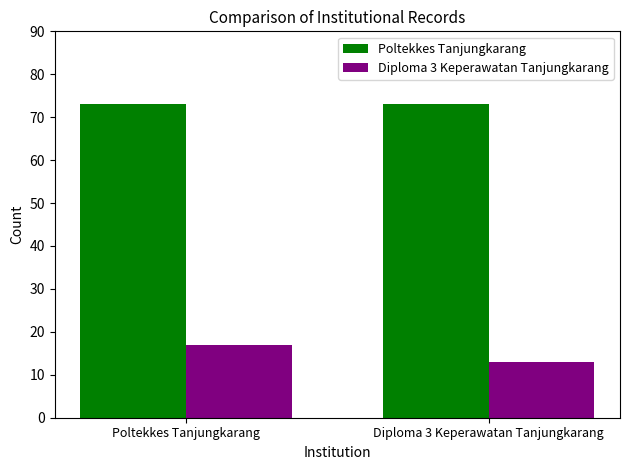

Reading left to right, transcribe all the data shown in this chart.

Poltekkes Tanjungkarang: 73	73
Diploma 3 Keperawatan Tanjungkarang: 17	13